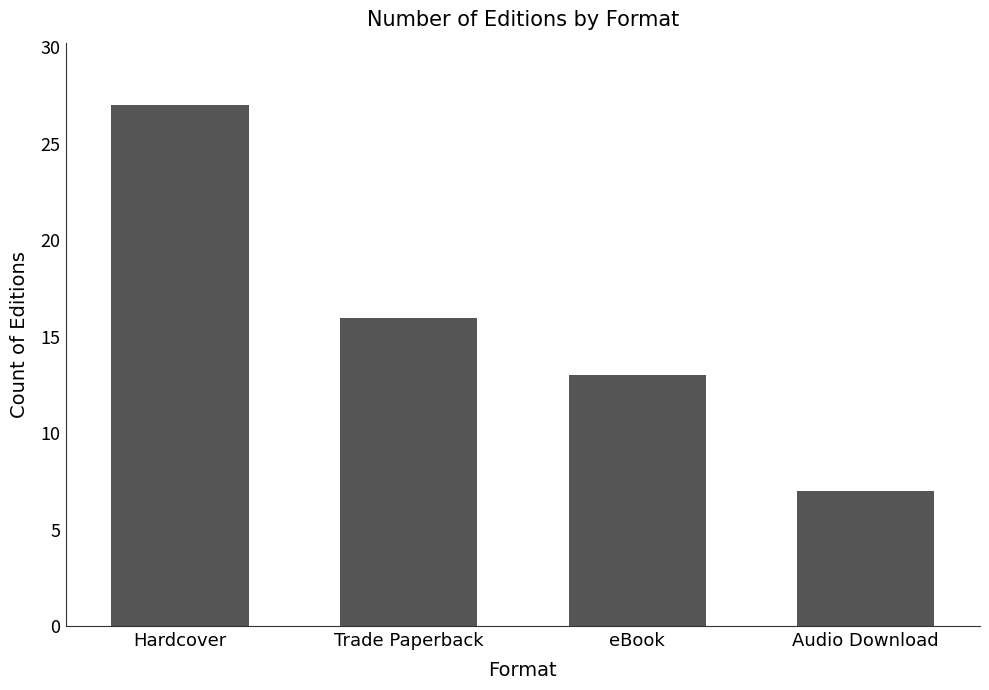

Rank the categories by value from highest to lowest.

Hardcover, Trade Paperback, eBook, Audio Download